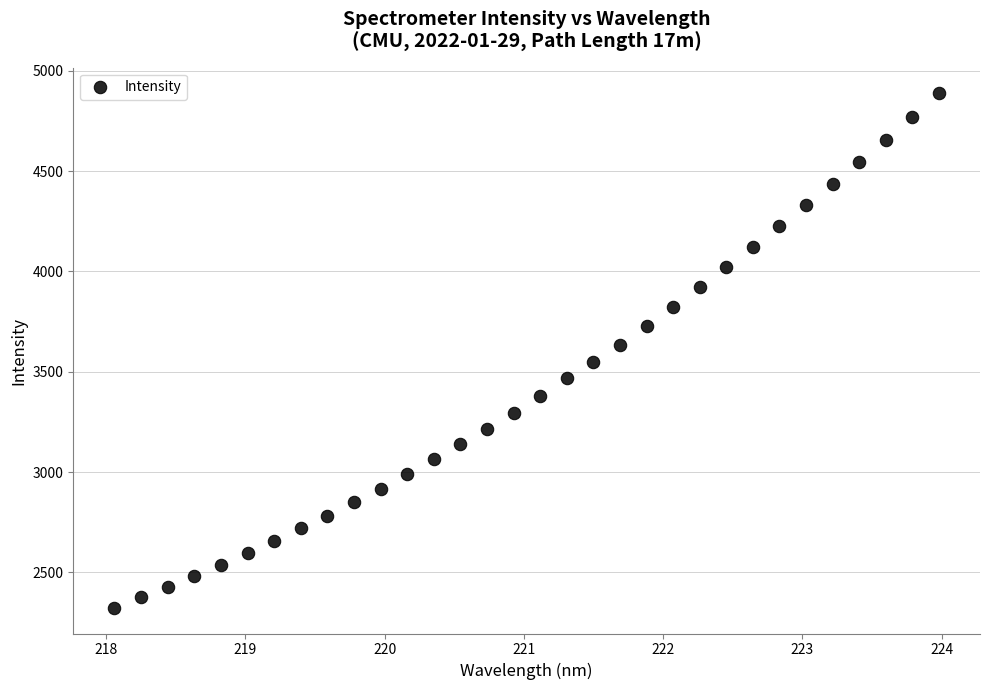

What is the range of X values (max minus min)?

5.9